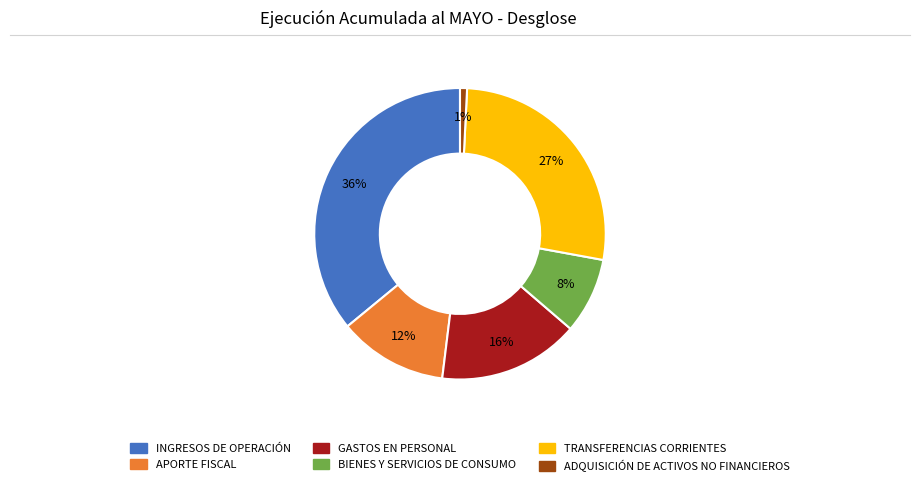

What is the largest slice in the pie chart?

INGRESOS DE OPERACIÓN